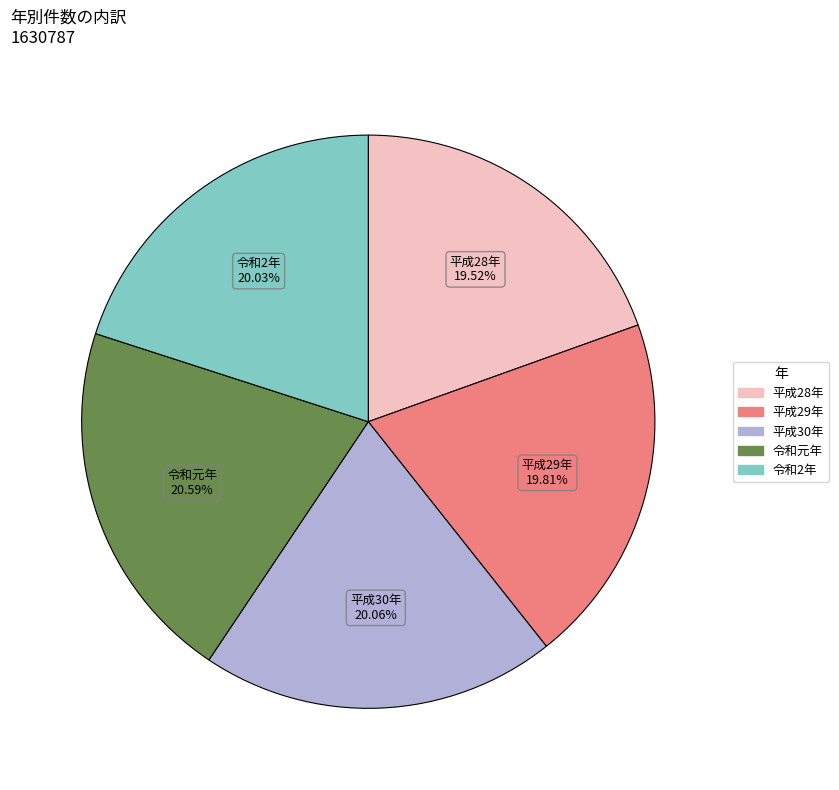

Which category has the biggest portion of the pie?

令和元年